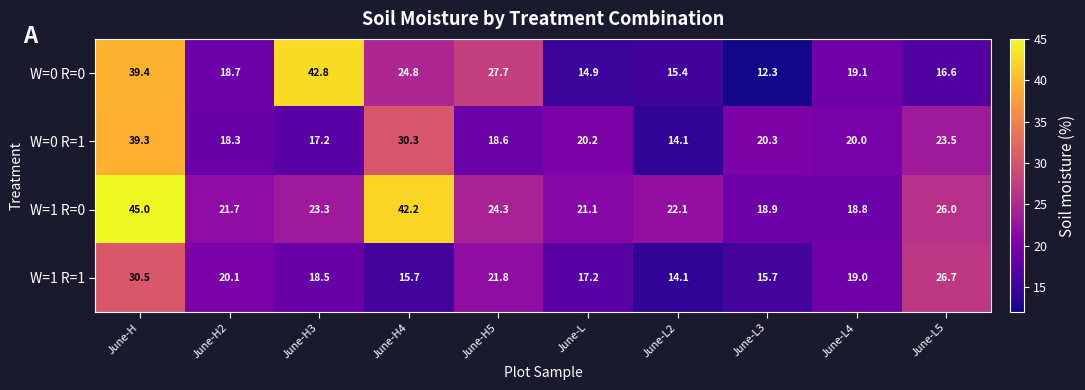

List the series in order of their overall mean, lowest first.

W=1 R=1, W=0 R=1, W=0 R=0, W=1 R=0